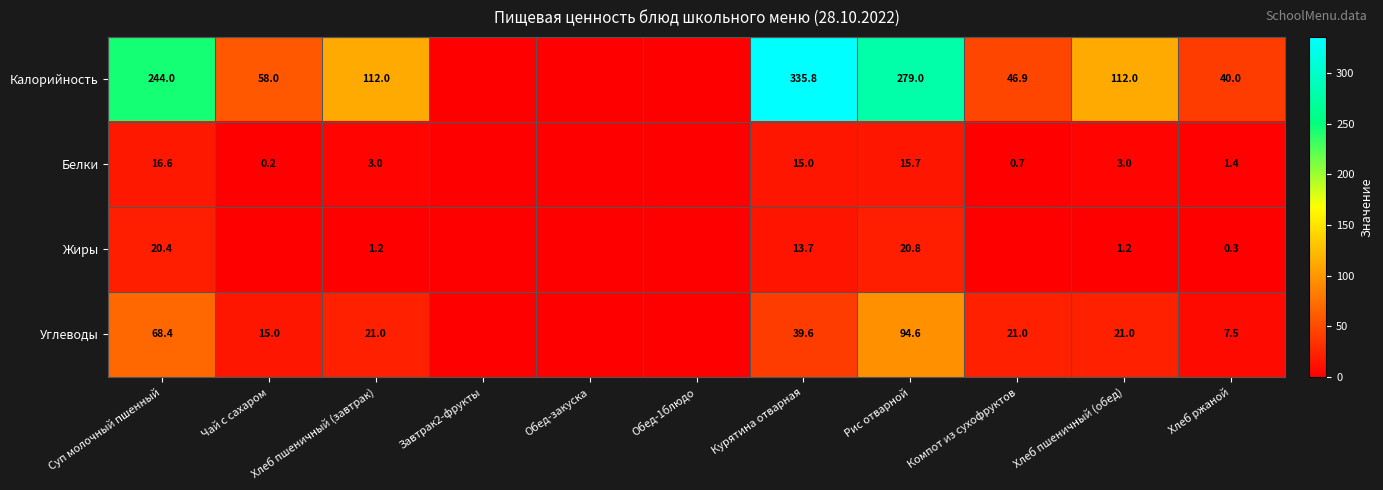

Is the value of Белки at Чай с сахаром greater than the value of Калорийность at Хлеб ржаной?

No